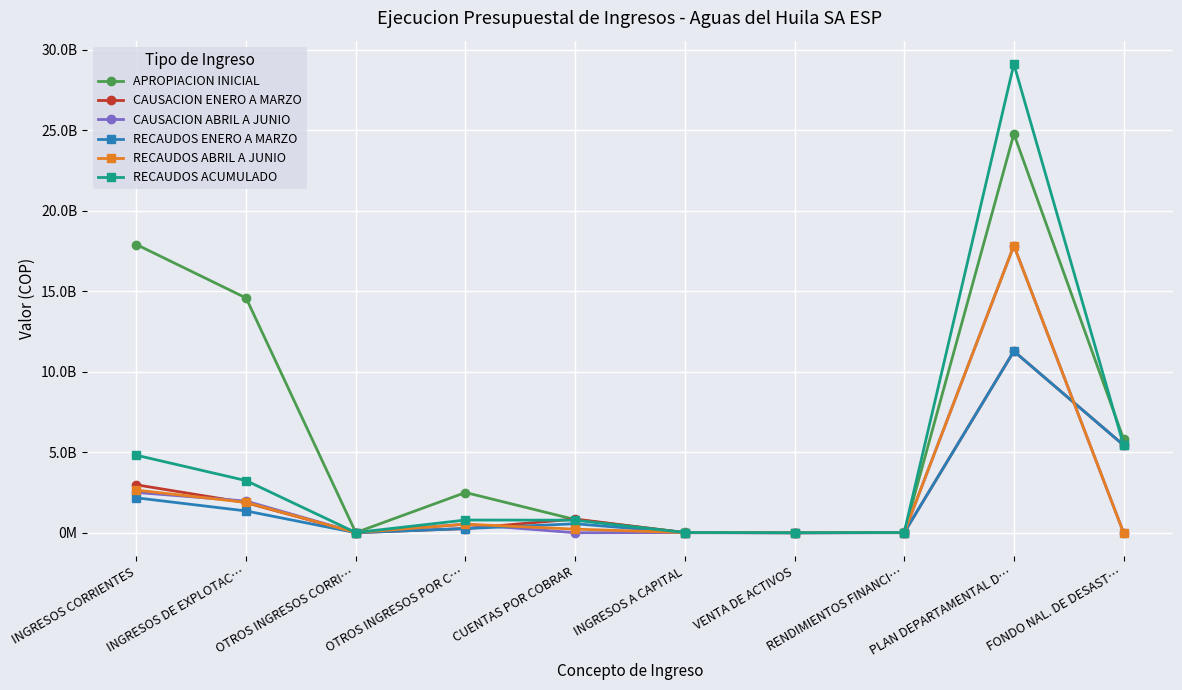

The CAUSACION ABRIL A JUNIO series shows 16683767.3 at RENDIMIENTOS FINANCI…. True or false?

False